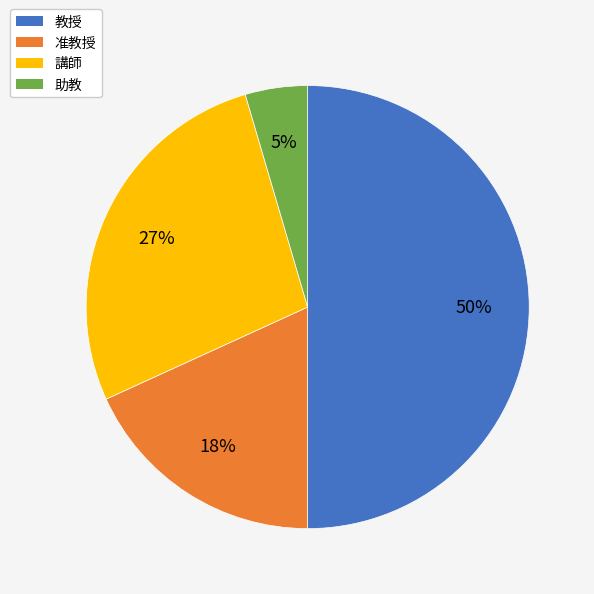

Does 准教授 represent more than half of the total?

No